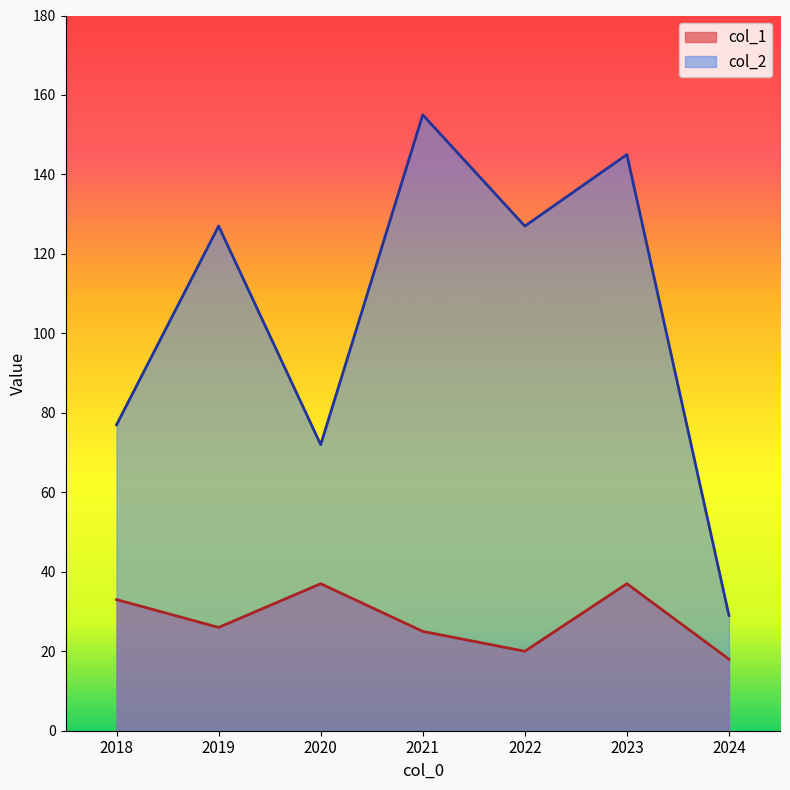

What is the average value of the col_1 series?

28